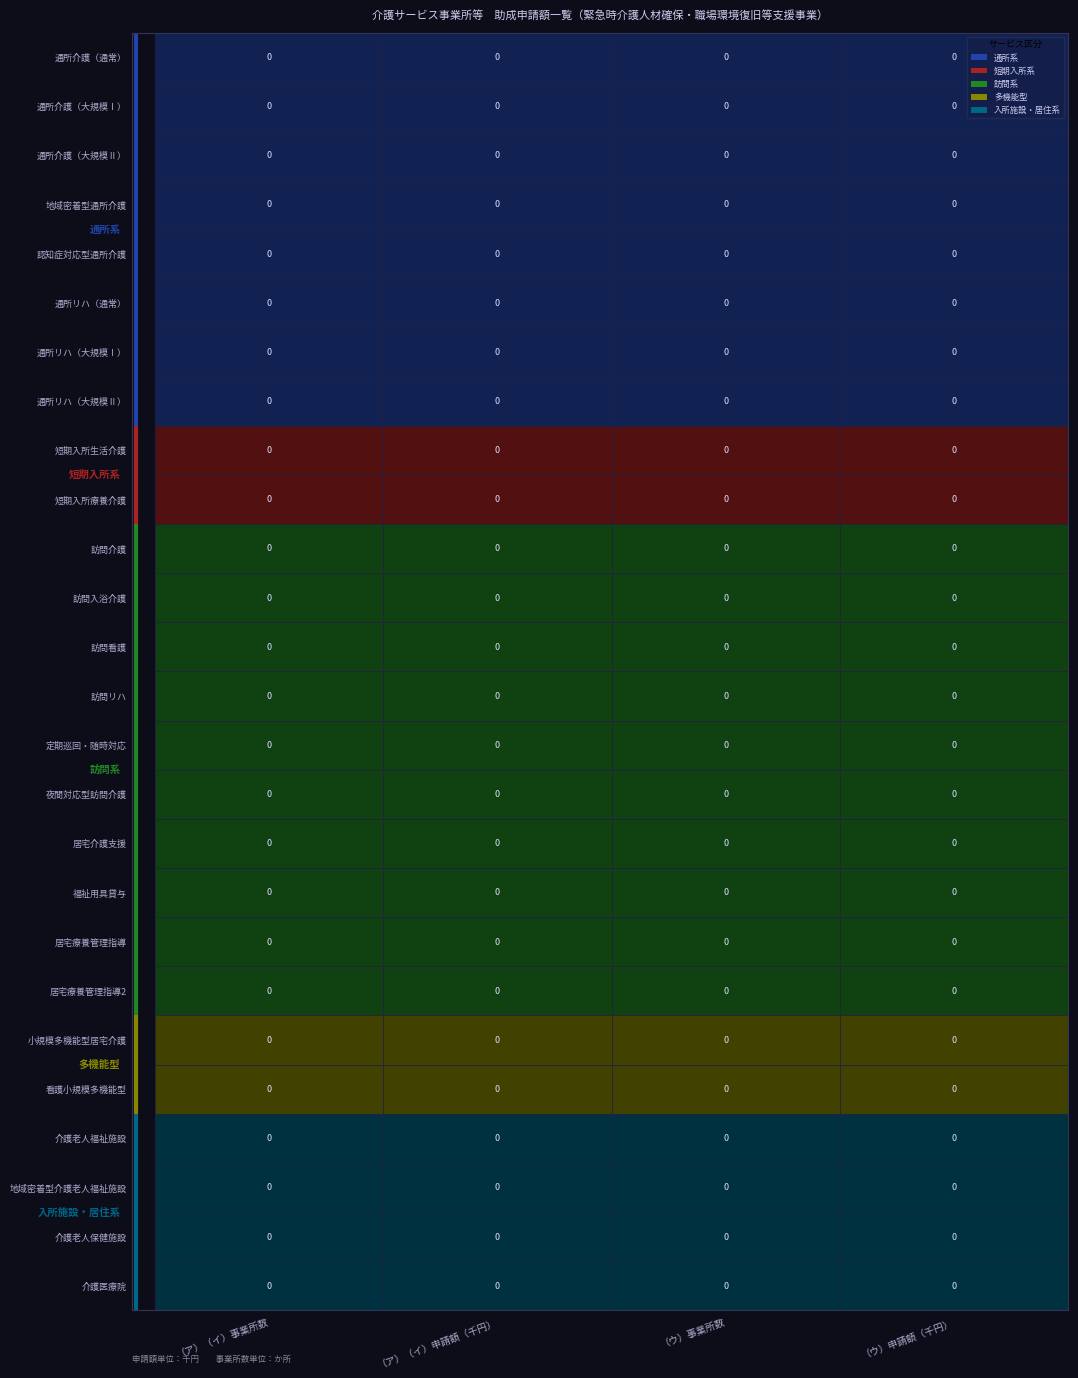

Which series has the largest total across all categories?

通所系